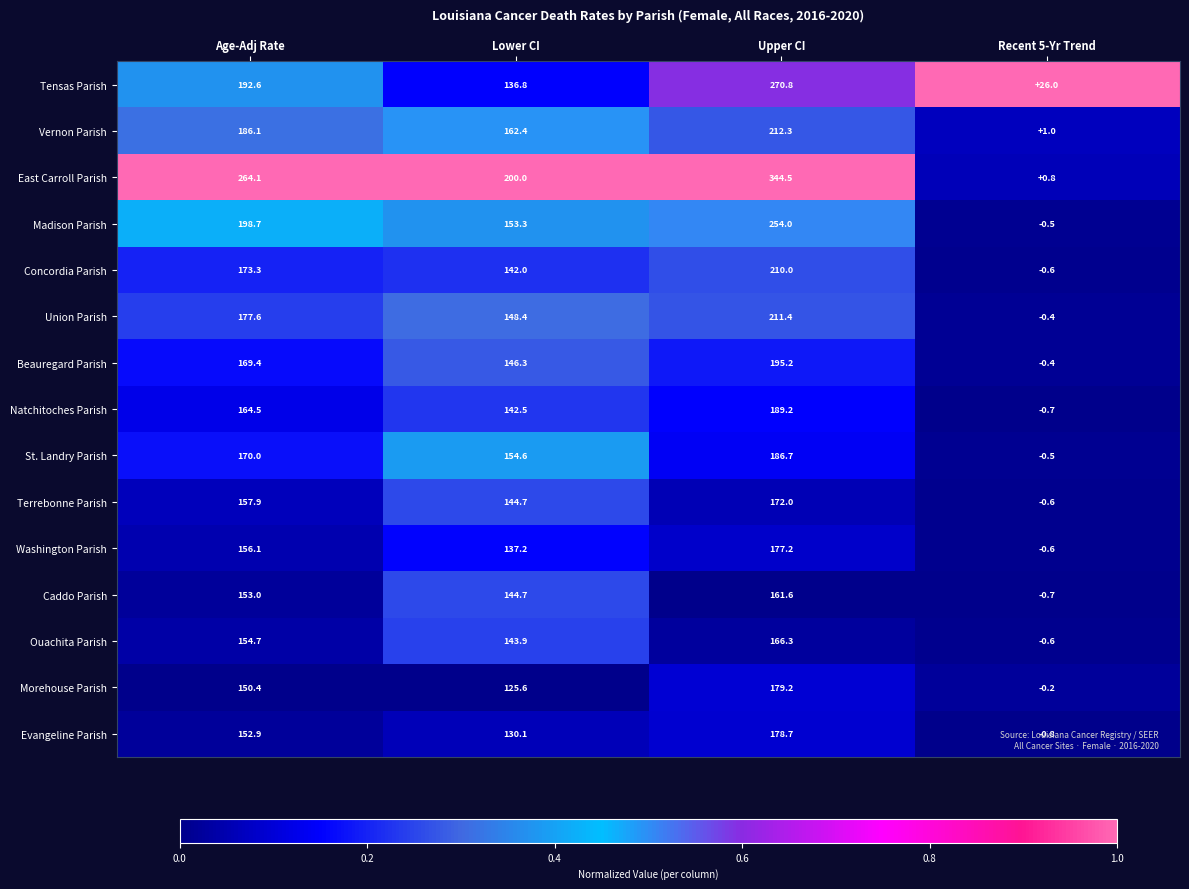

What is the average value of the Natchitoches Parish series?

123.9